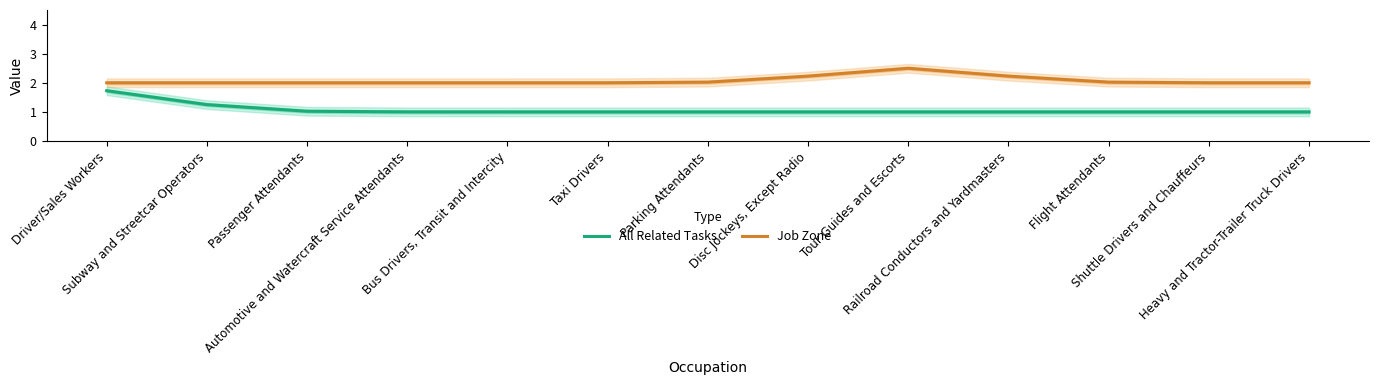

How many data points does each series have?

13